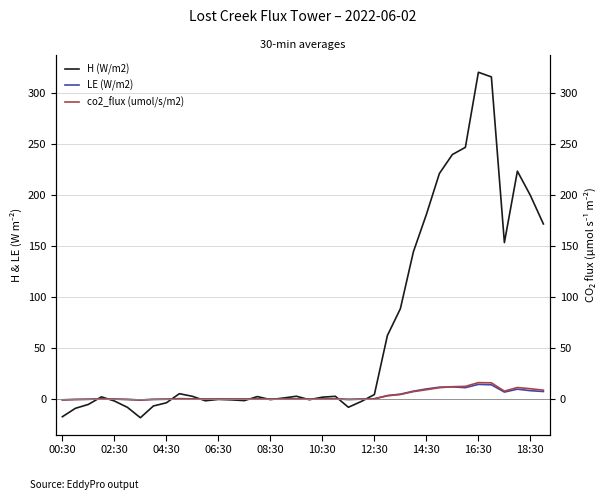

Is this an area chart (filled region under the line)?

No